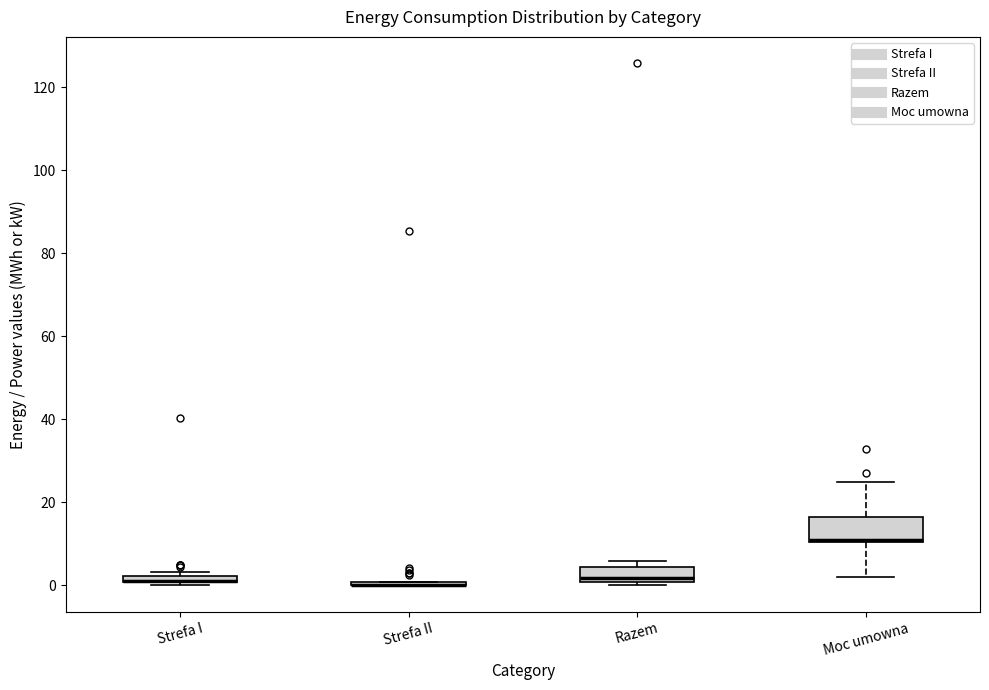

Which box is the tallest, from its lower edge to its upper edge?

Moc umowna